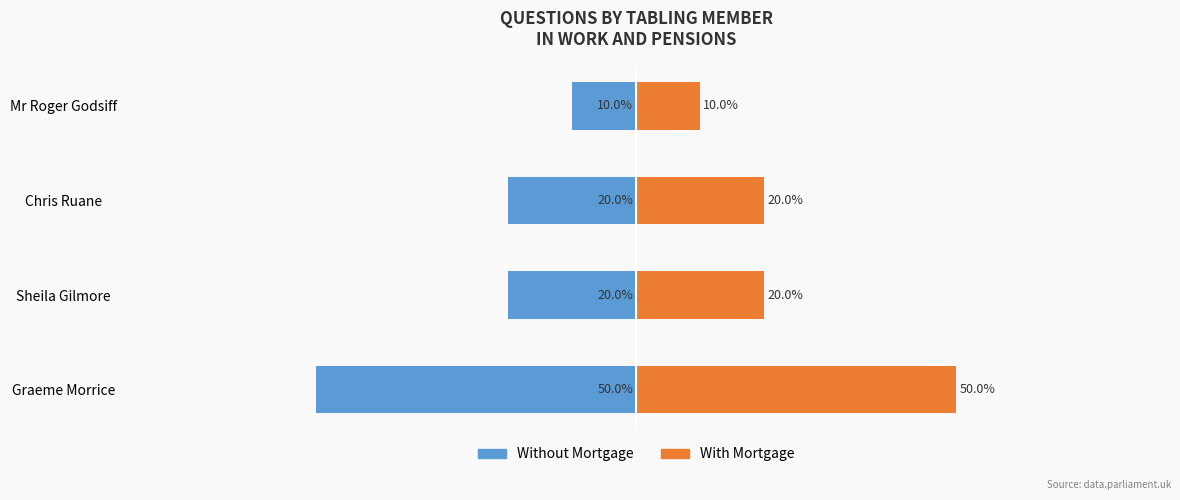

How many data points in Without Mortgage are above -20?

1